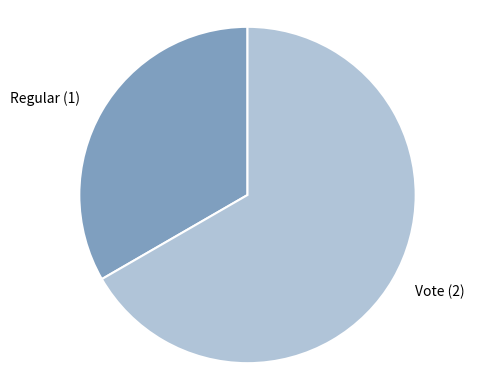

Which category has the biggest portion of the pie?

Vote